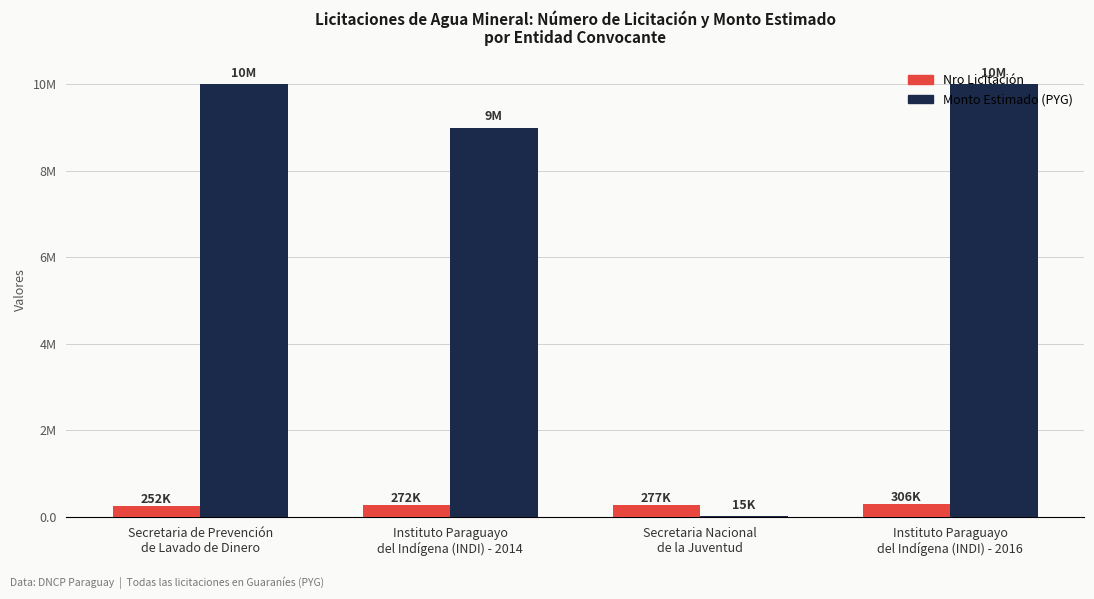

Which has a higher value, Instituto Paraguayo
del Indígena (INDI) - 2016 or Instituto Paraguayo
del Indígena (INDI) - 2014?

Instituto Paraguayo
del Indígena (INDI) - 2016